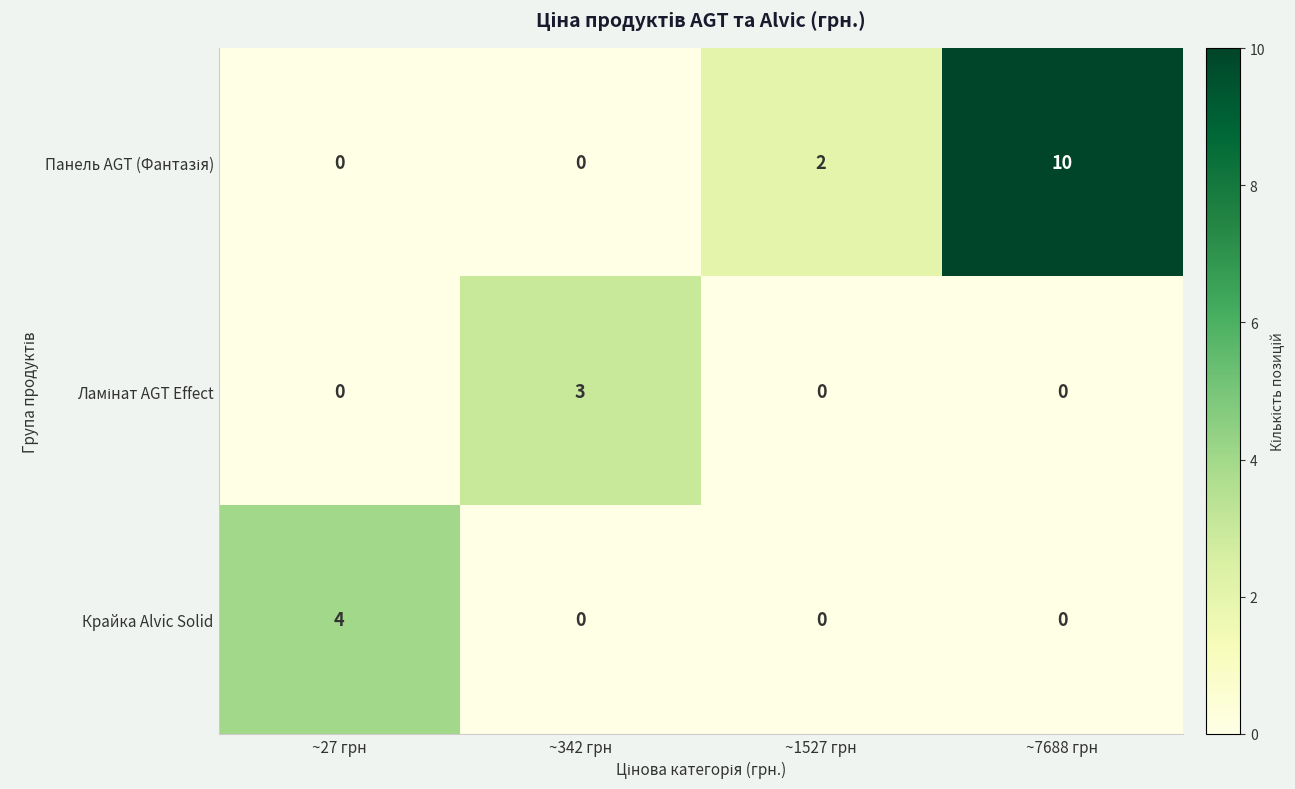

Which series changed the most between ~27 грн and ~342 грн?

Крайка Alvic Solid